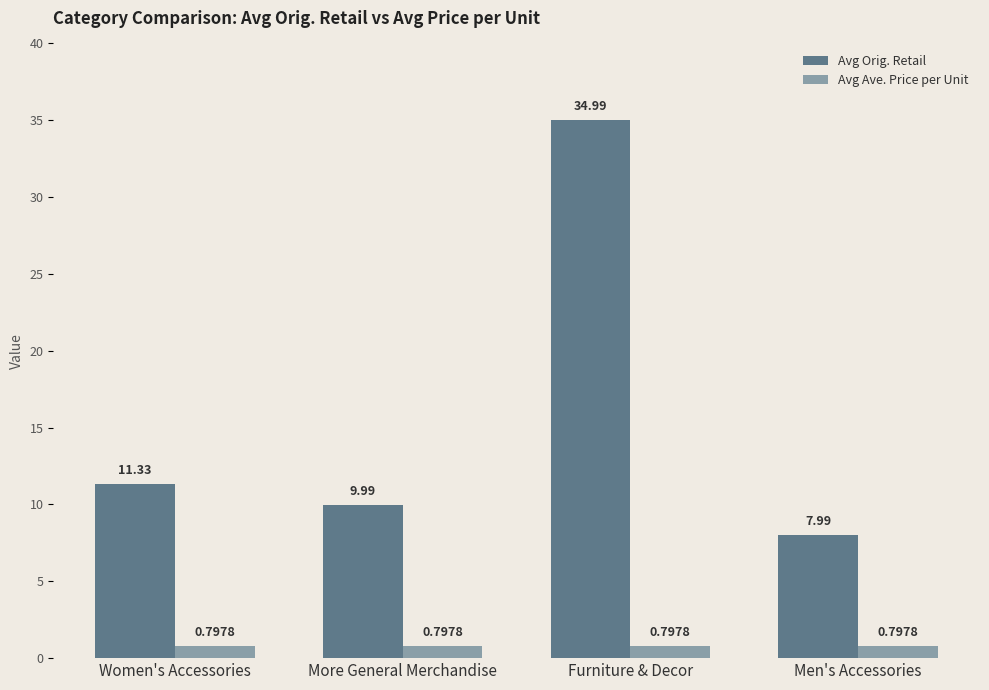

Which series has the largest total across all categories?

Avg Orig. Retail